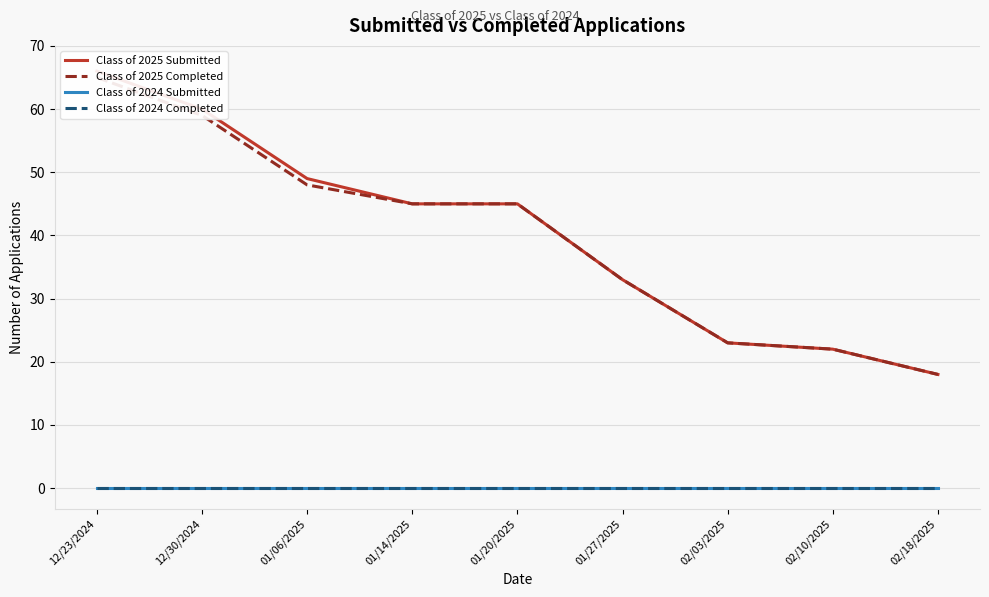

Between 12/30/2024 and 02/18/2025, which series saw the biggest shift?

Class of 2025 Submitted